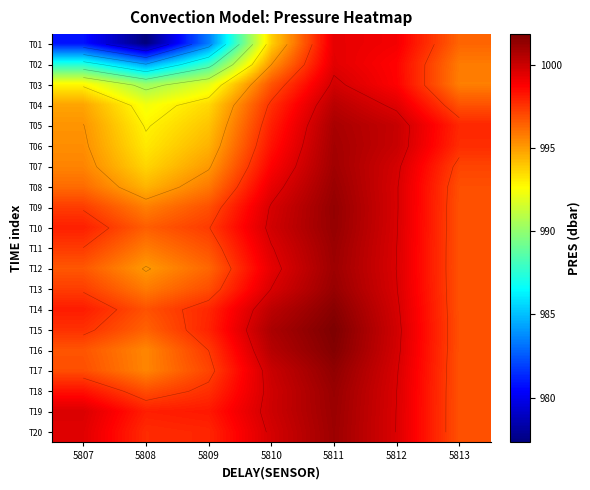

Between 5809 and 5813, which is larger?

5813